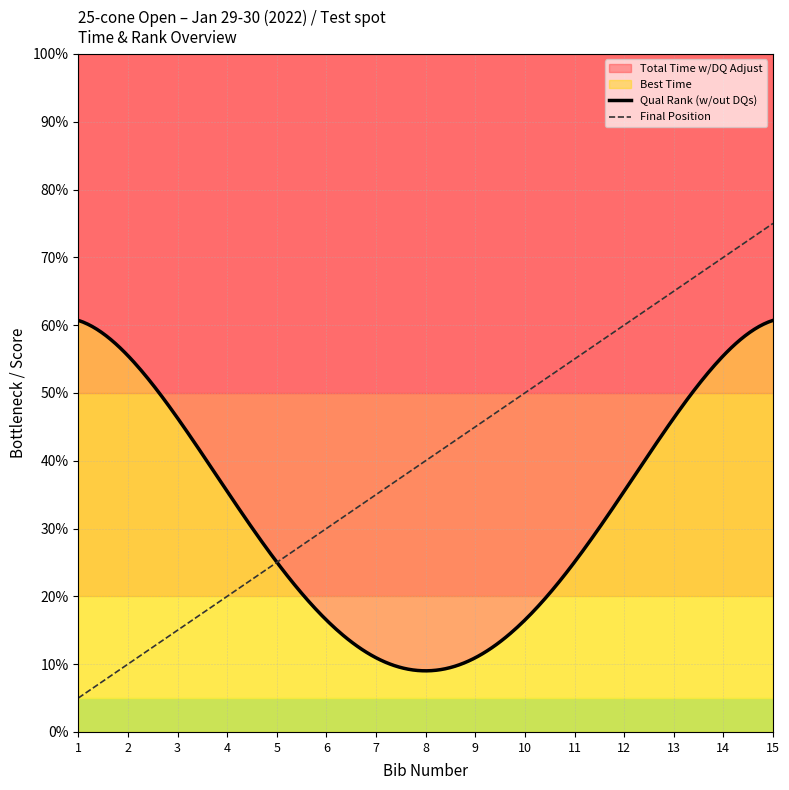

Which series has the largest total across all categories?

Total Time w/DQ Adjust